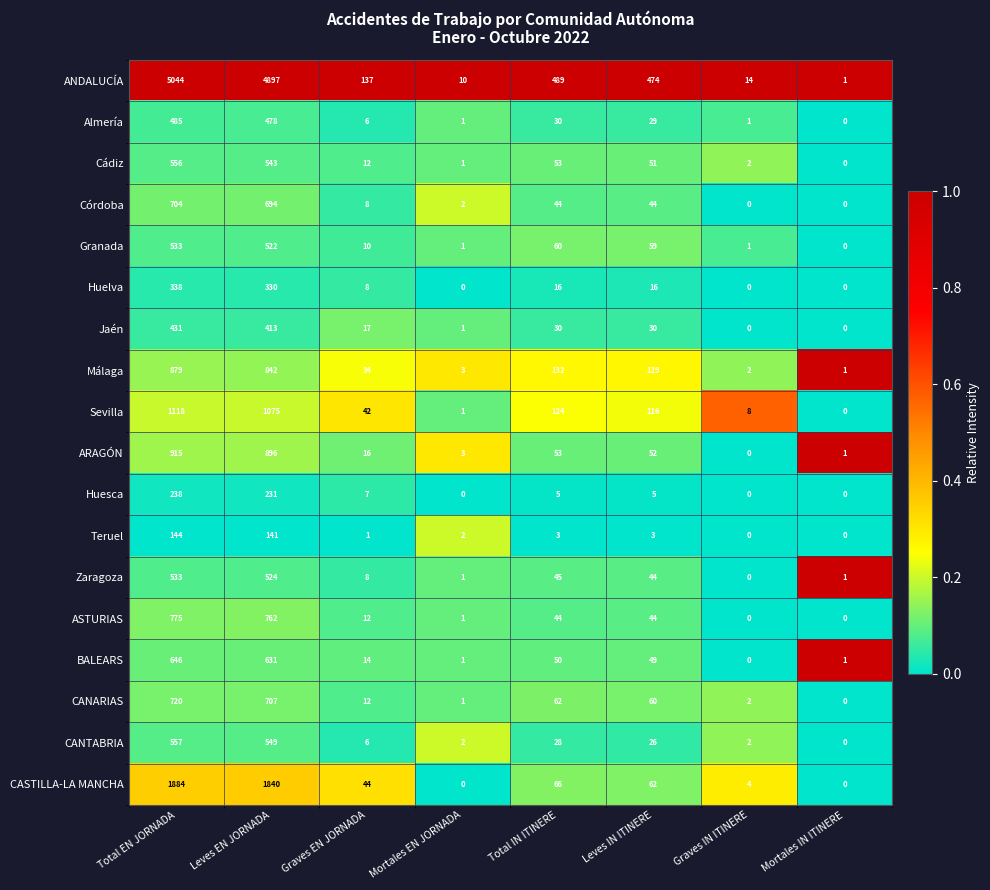

What is the difference between the maximum and minimum values in the Huelva series?

338